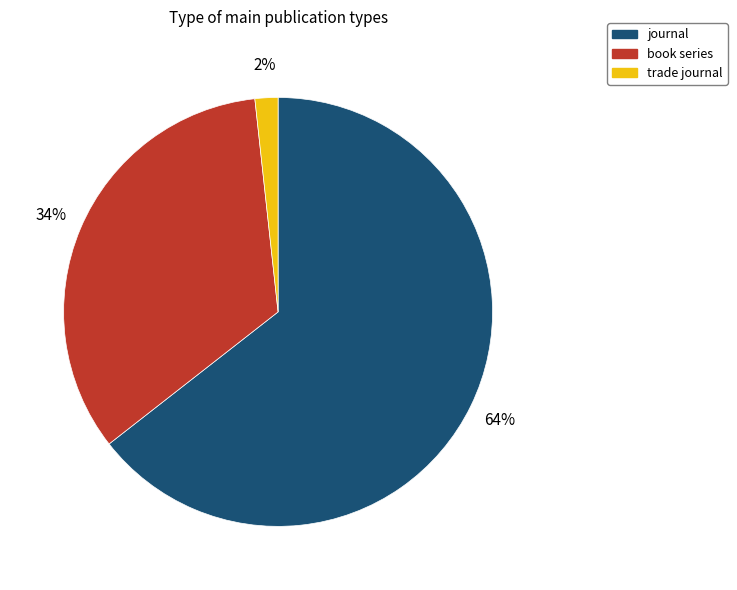

To the nearest percent, what is the average slice percentage?

33%